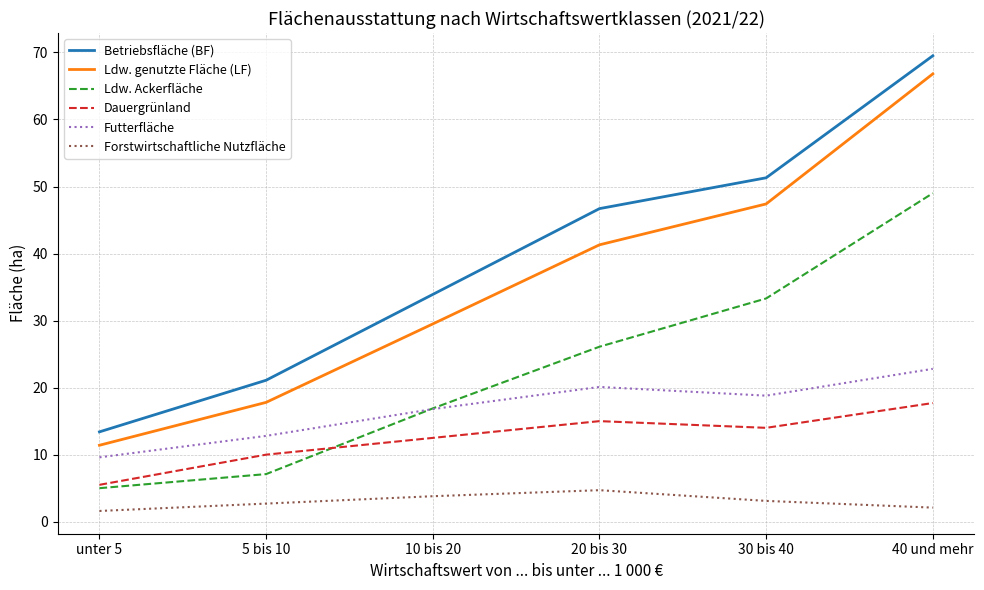

Where does the Futterfläche series first go above 18?

20 bis 30